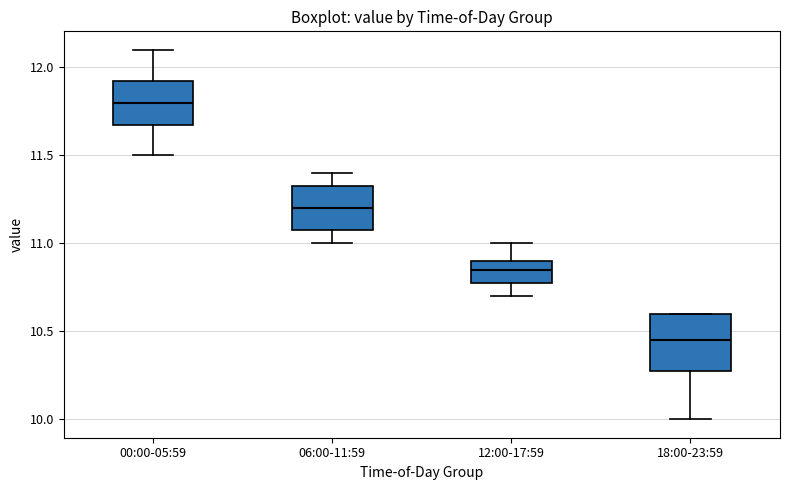

Which box's median line is the lowest?

18:00-23:59